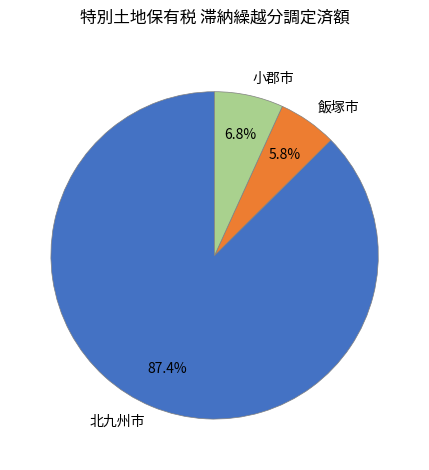

Is it true that 小郡市 is 7% of the pie?

True